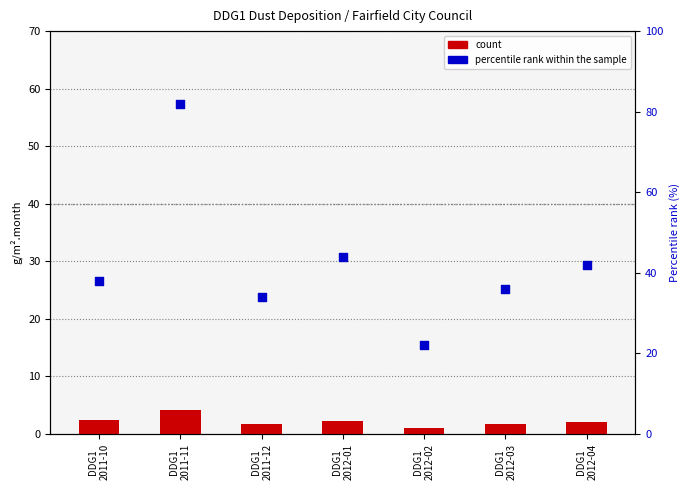

What is the total value across all series at DDG1
2012-01?

46.2